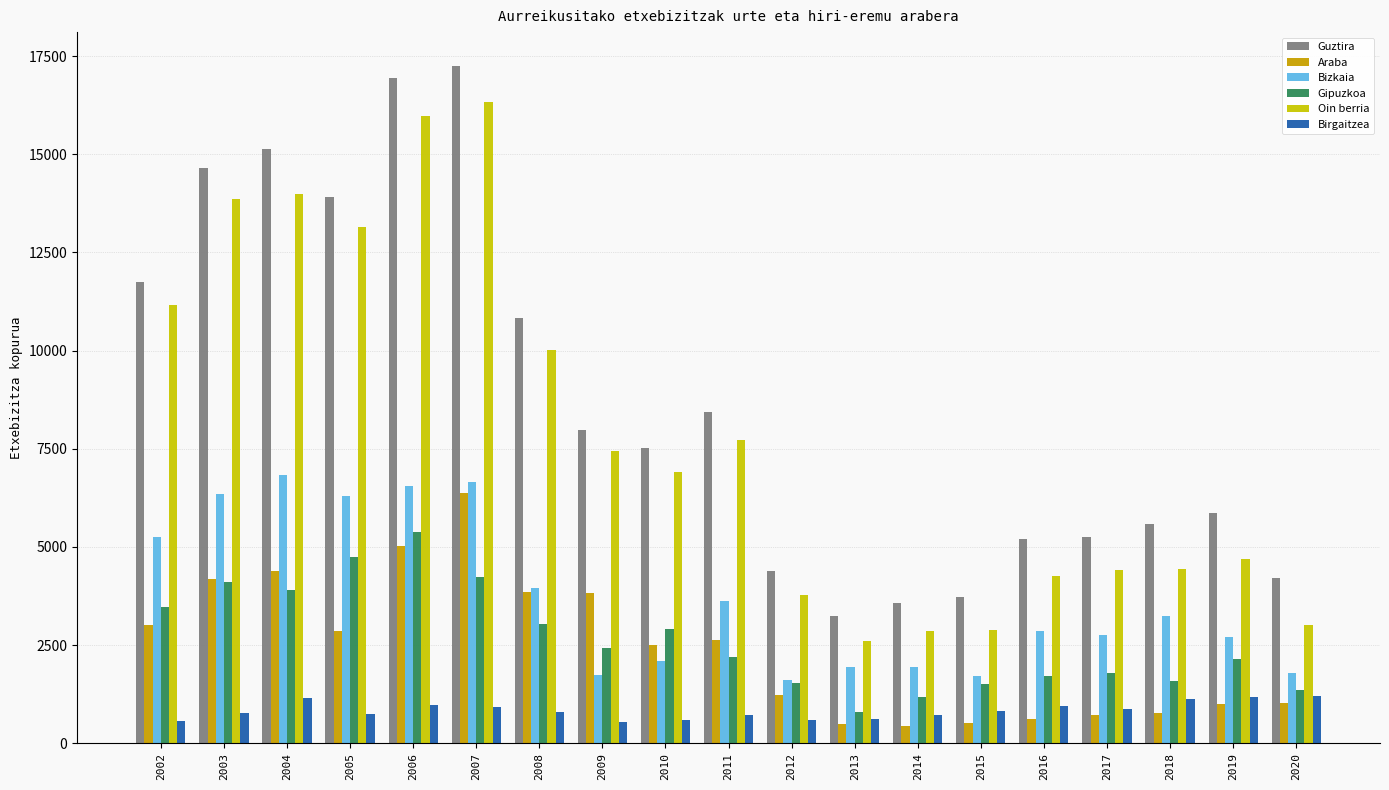

At which label does Bizkaia reach its peak?

2004